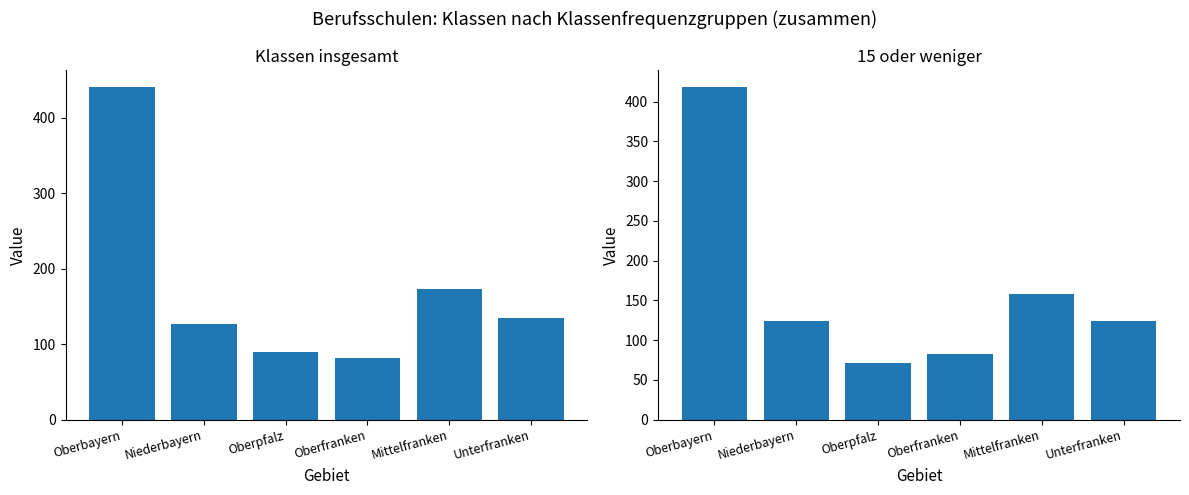

The value of 15 oder weniger at Oberbayern is 716. True or false?

False